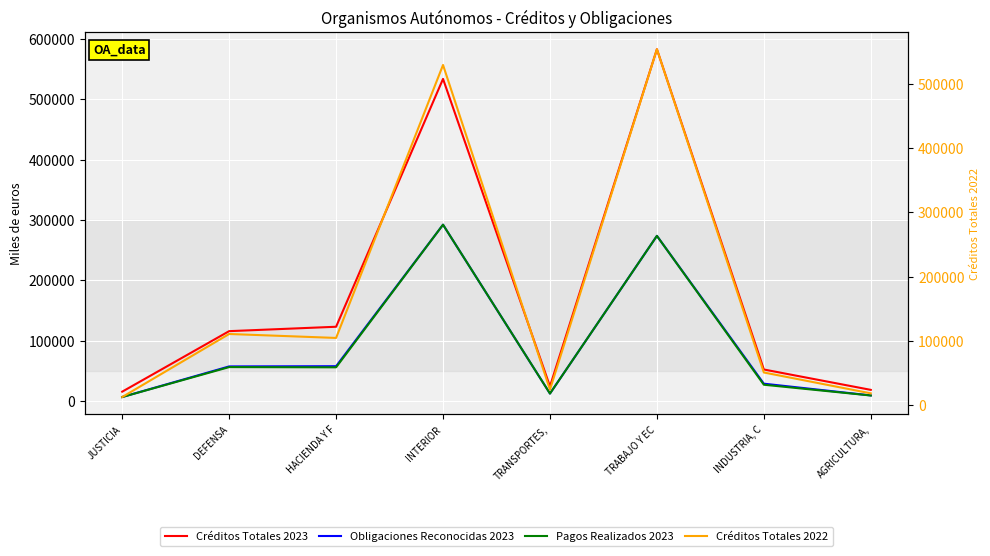

What are all the series names shown in the legend?

Créditos Totales 2023, Obligaciones Reconocidas 2023, Pagos Realizados 2023, Créditos Totales 2022